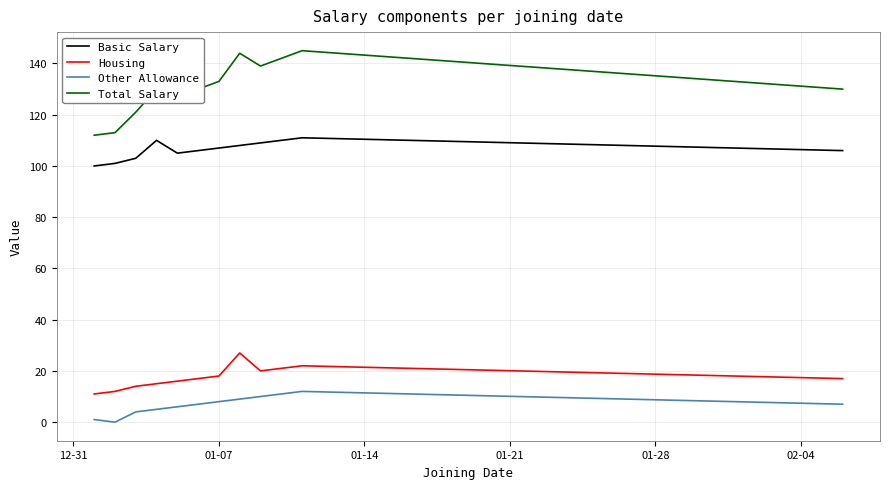

Rank the series by their maximum value, from highest to lowest.

Total Salary, Basic Salary, Housing, Other Allowance